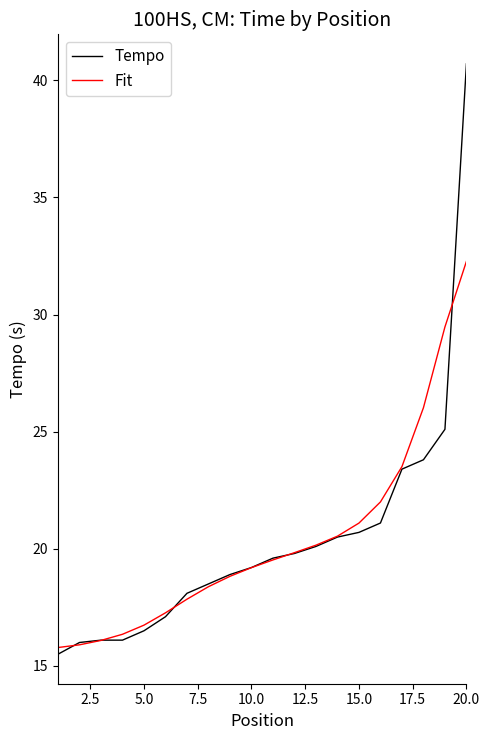

List the series in order of their peak value, lowest first.

Fit, Tempo